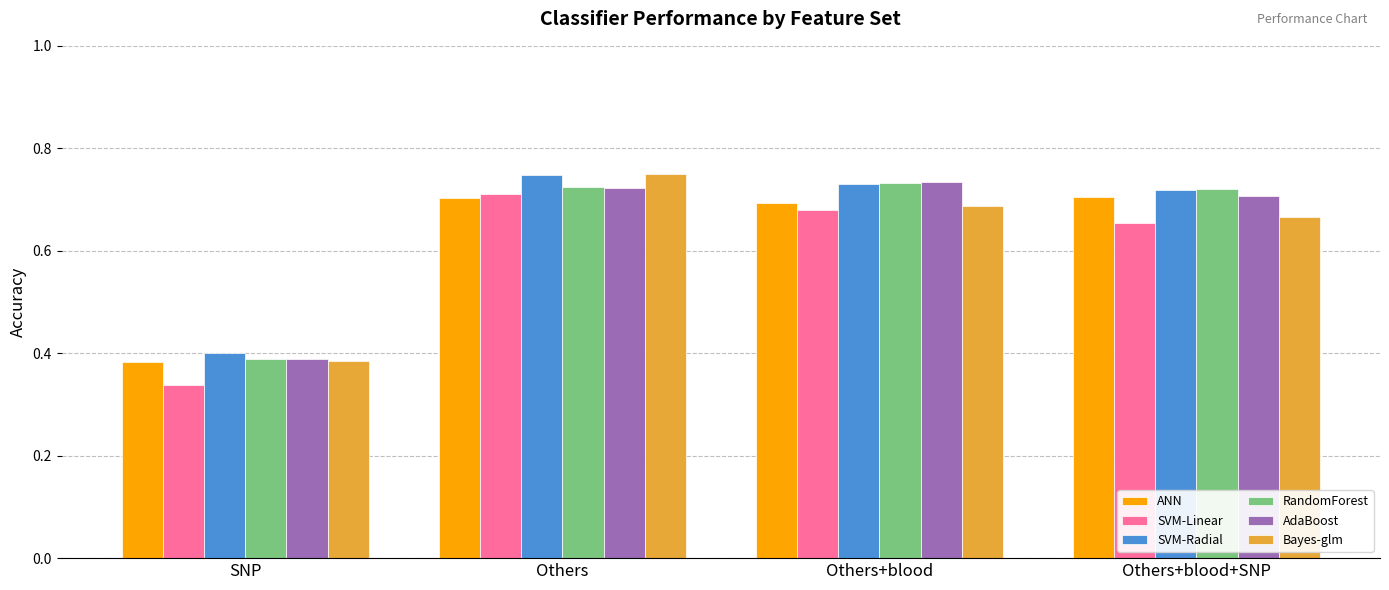

What is the sum of all RandomForest values?

2.6